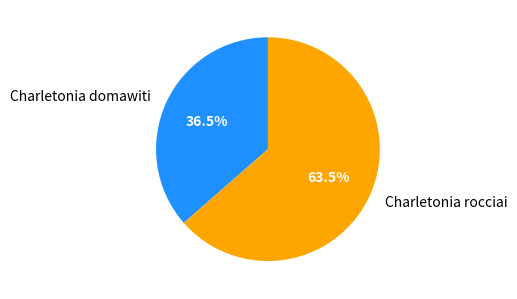

Is the sum of Charletonia domawiti and Charletonia rocciai greater than half?

Yes